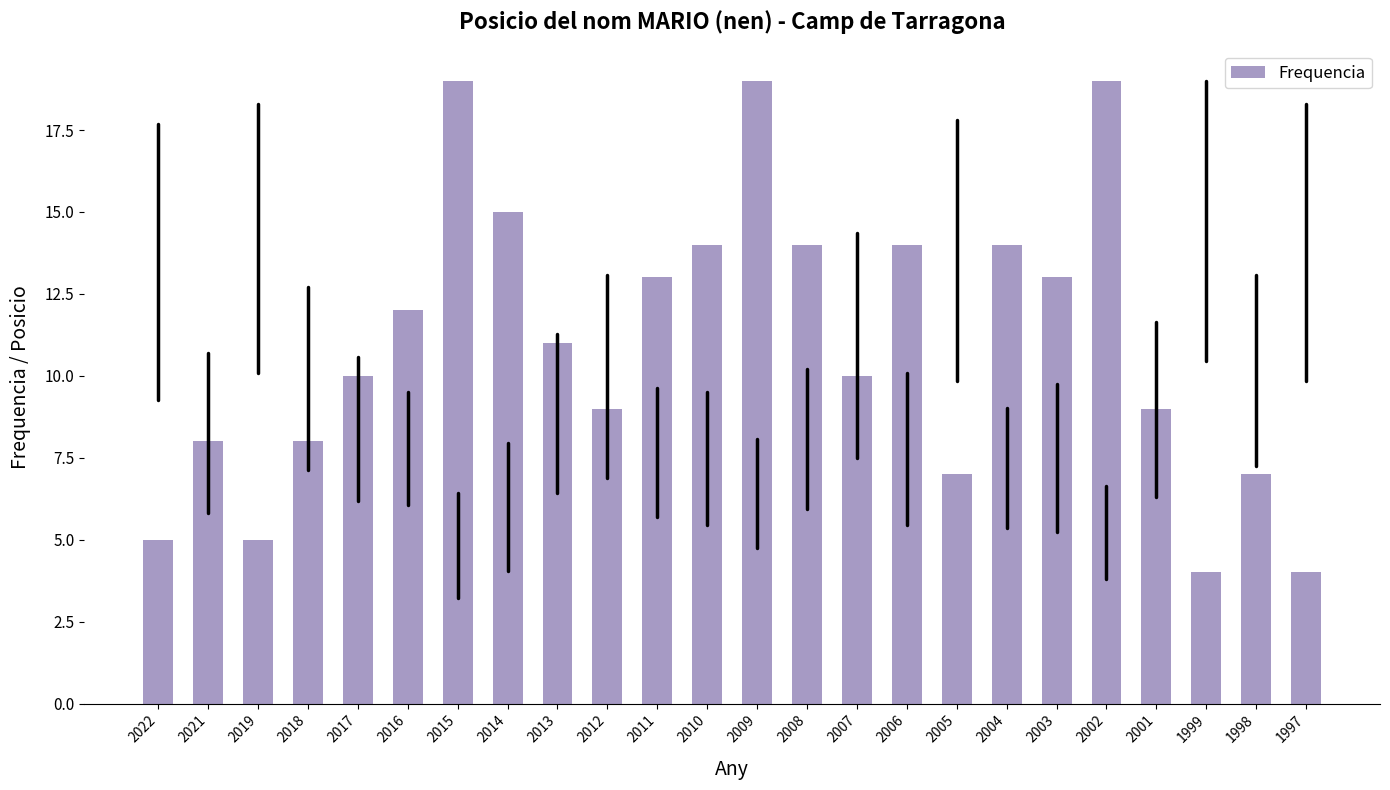

Reading left to right, extract all data points from this chart.

5	8	5	8	10	12	19	15	11	9	13	14	19	14	10	14	7	14	13	19	9	4	7	4